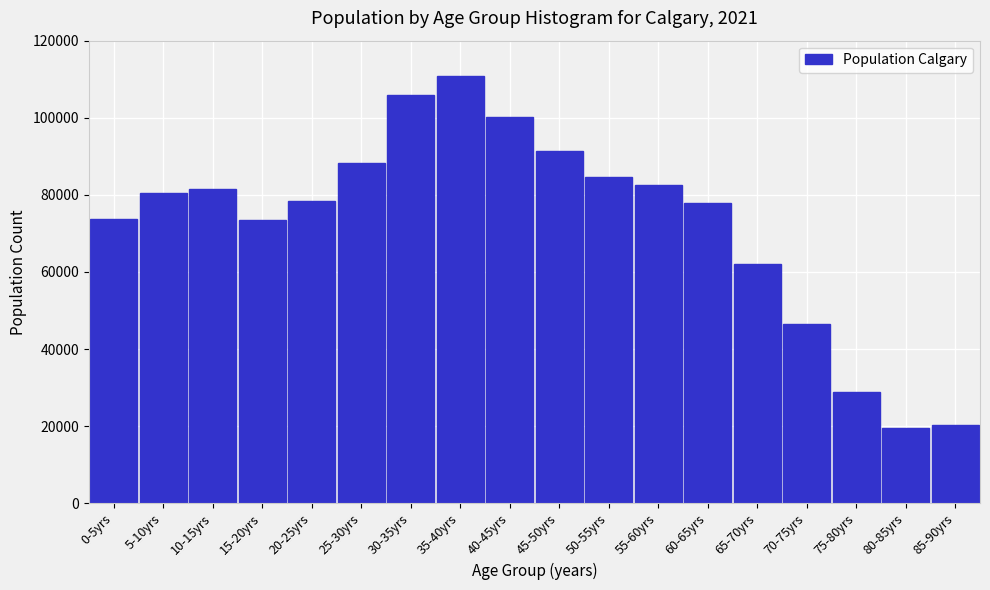

The value at 40-45yrs is 100080. True or false?

True